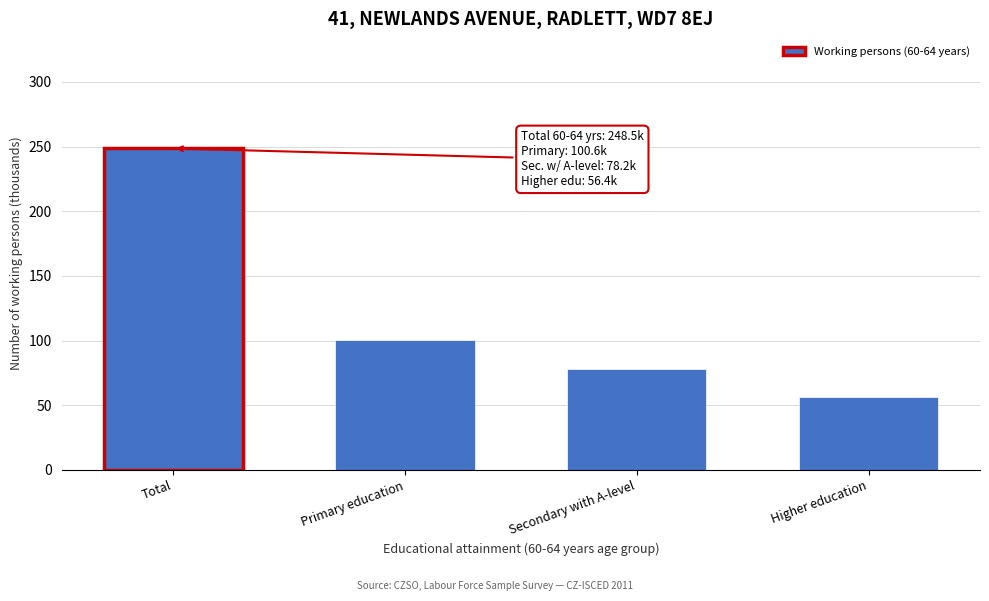

Reading left to right, transcribe all the data shown in this chart.

248.5	100.6	78.2	56.4